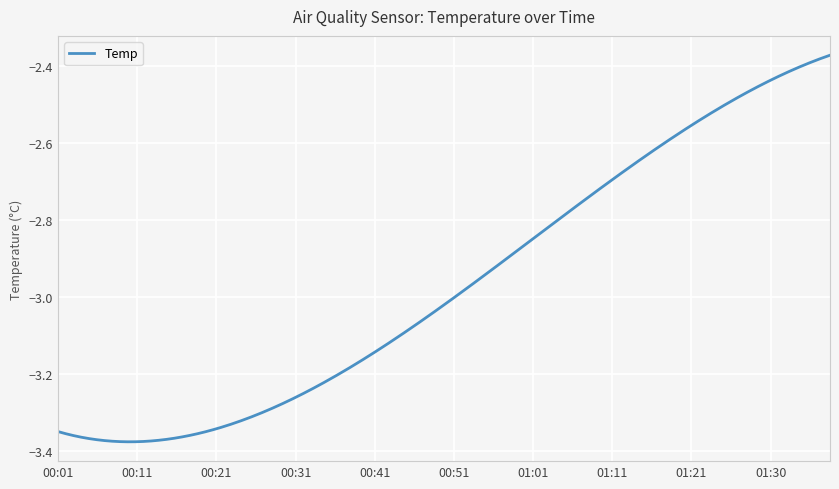

What is the difference between the maximum and minimum values?

1.0